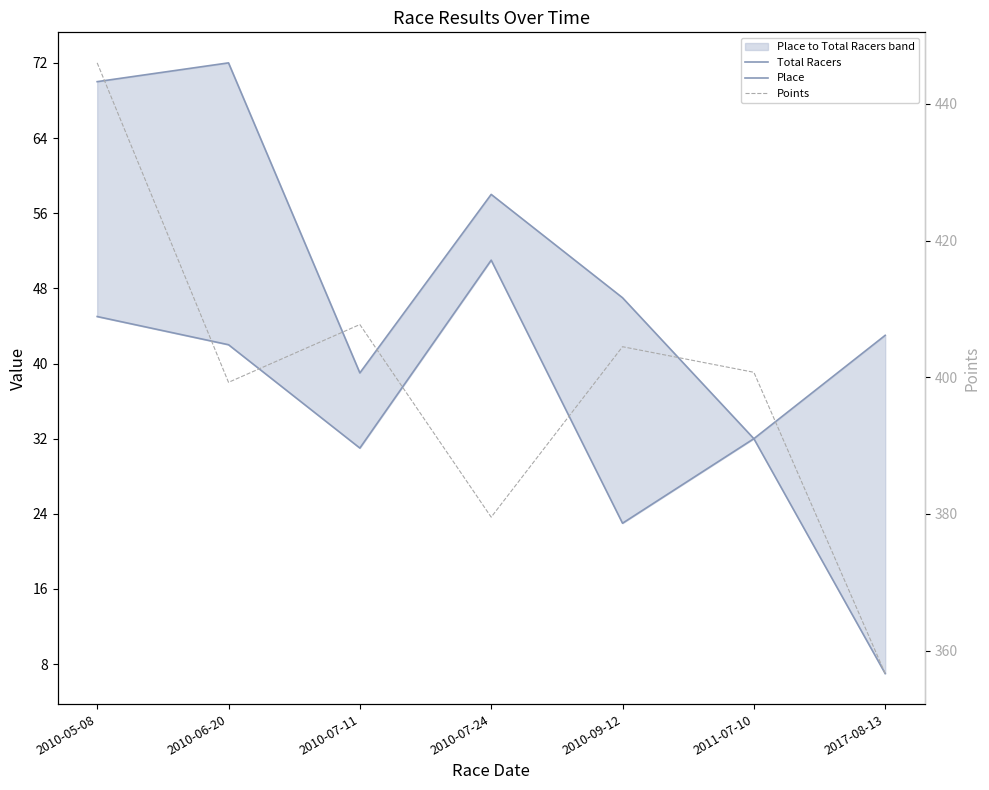

Where is Total Racers nearest to the value 52?

2010-09-12